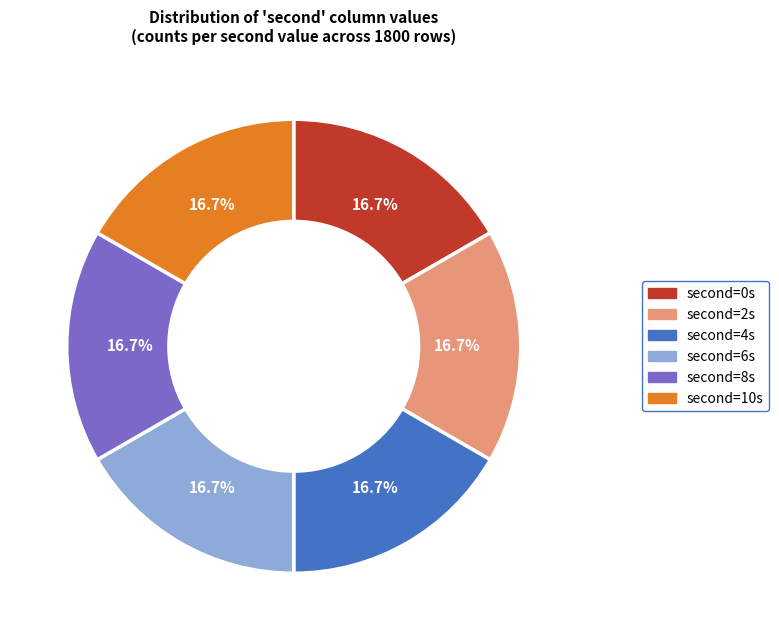

Is there any slice that represents more than half of the pie?

No